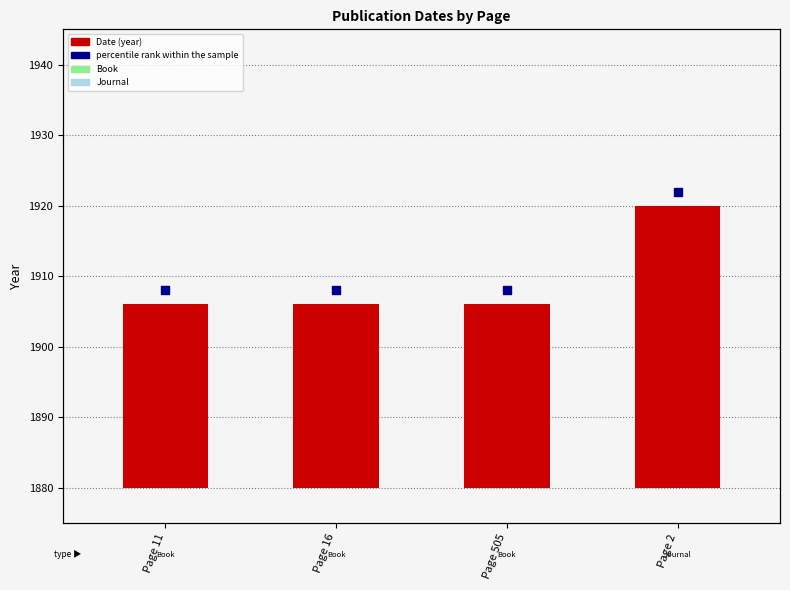

What is the total value across all series at Page 505?

1934